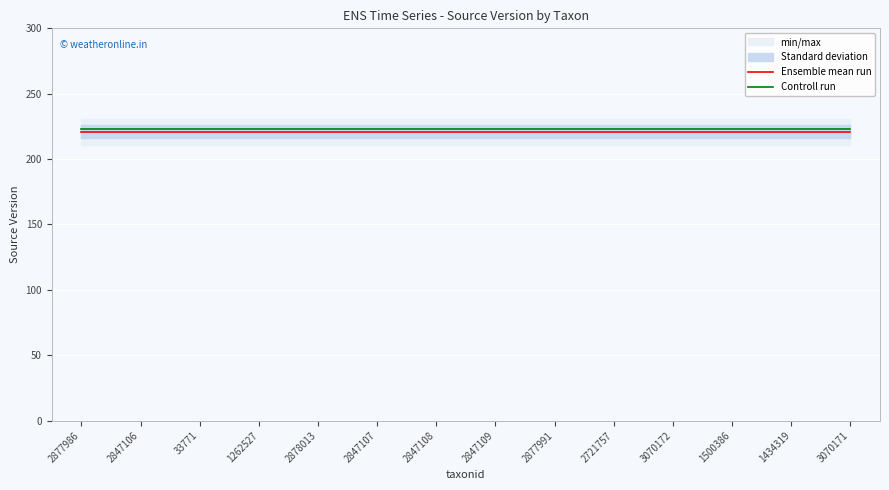

What is the minimum value for Controll run?

223